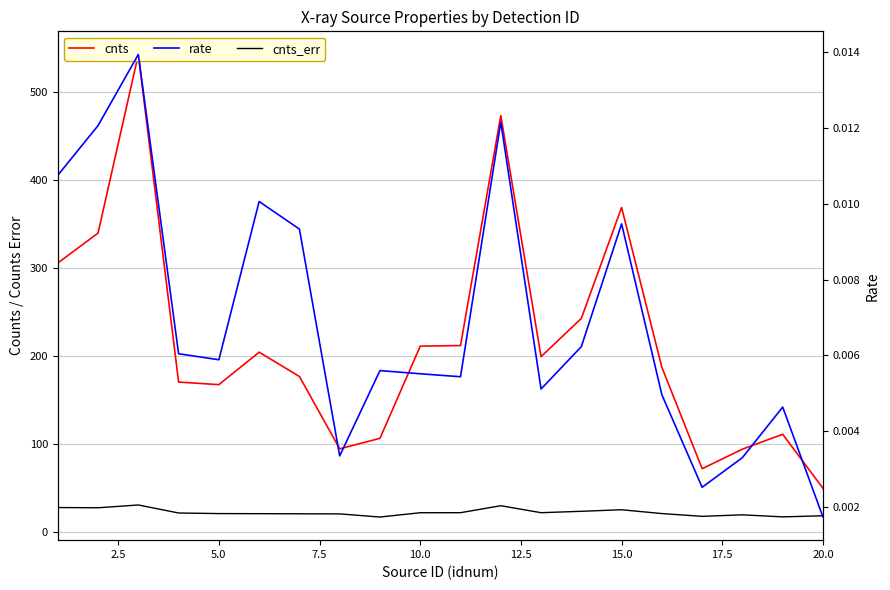

True or false: rate and cnts cross at least once.

False